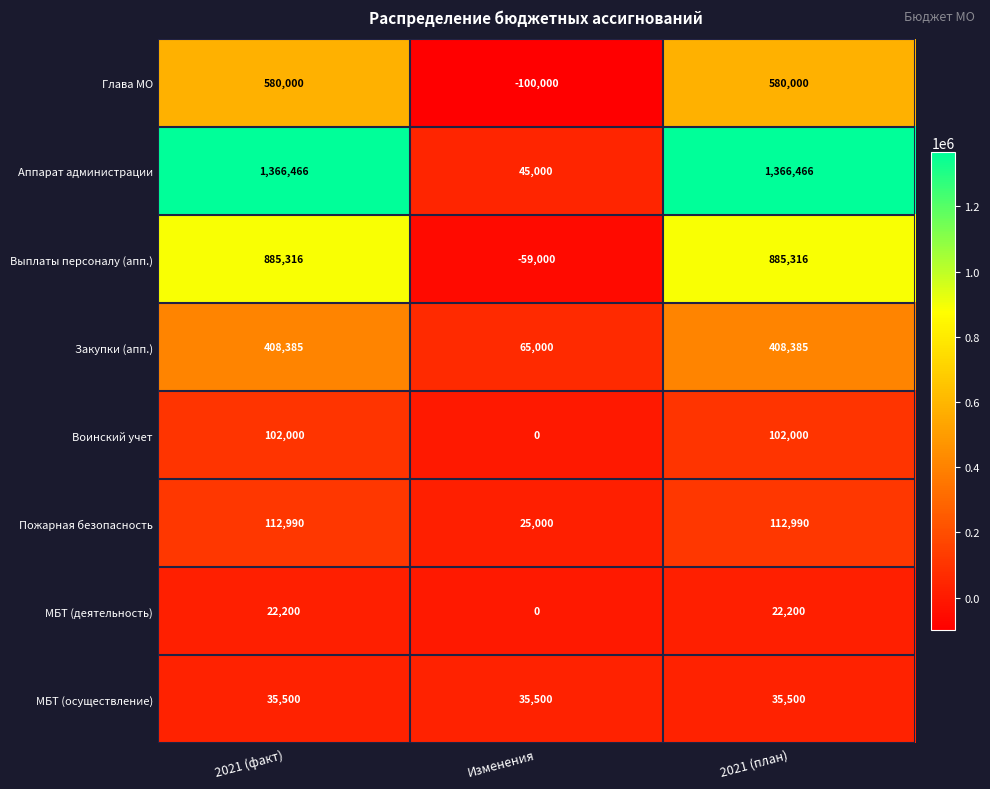

What is the difference between the maximum and minimum values in the Закупки (апп.) series?

343385